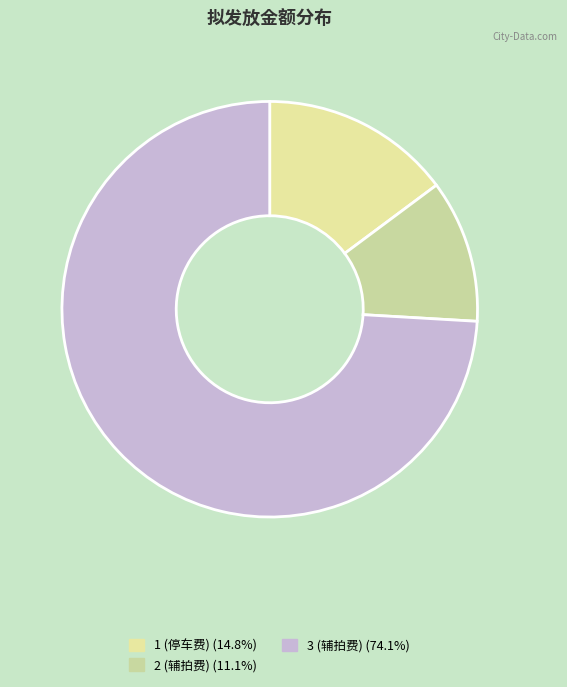

What is the change in value from 1 (停车费) to 3 (辅拍费)?

+3200